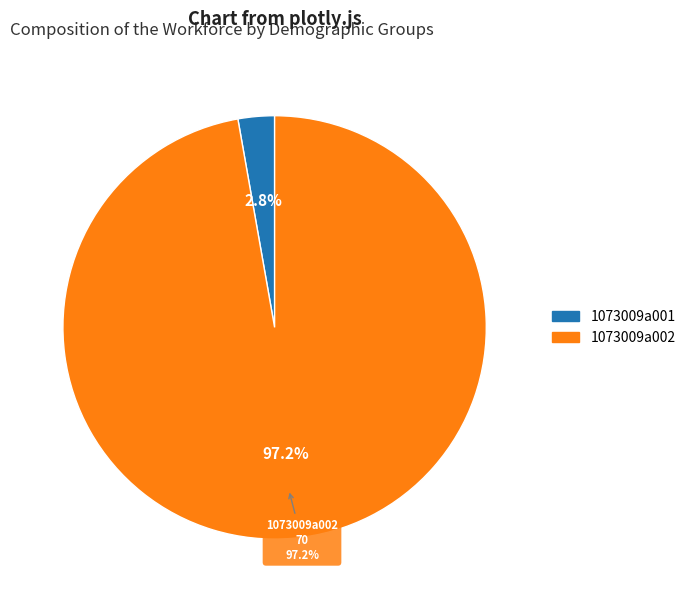

What portion of the pie excludes 1073009a001?

97.2%